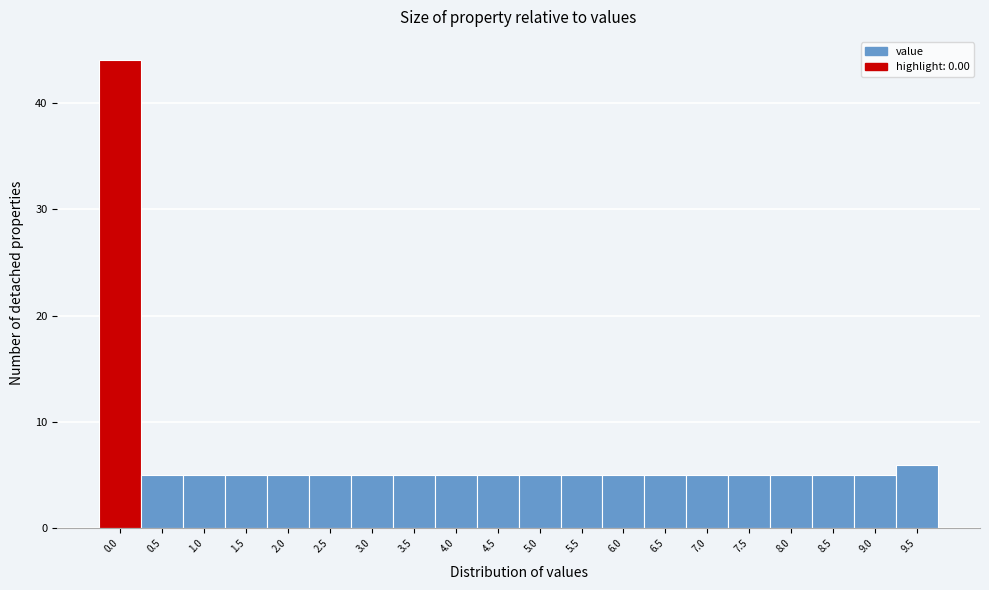

Reading right to left, what are all the values shown in this chart?

6	5	5	5	5	5	5	5	5	5	5	5	5	5	5	5	5	5	5	44